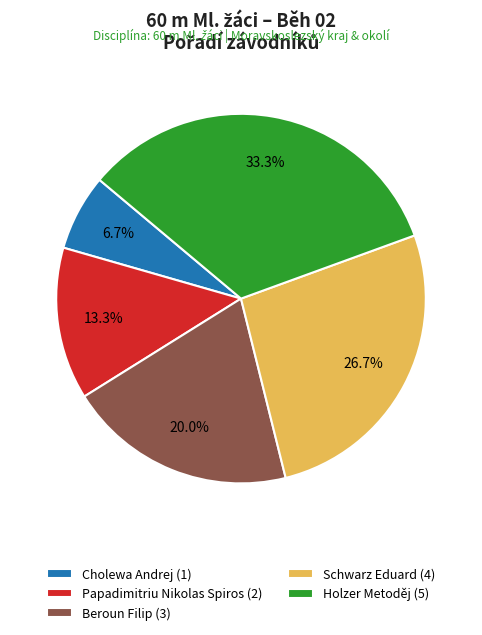

What is the ratio of the value at Papadimitriu Nikolas Spiros to the value at Holzer Metoděj?

0.4